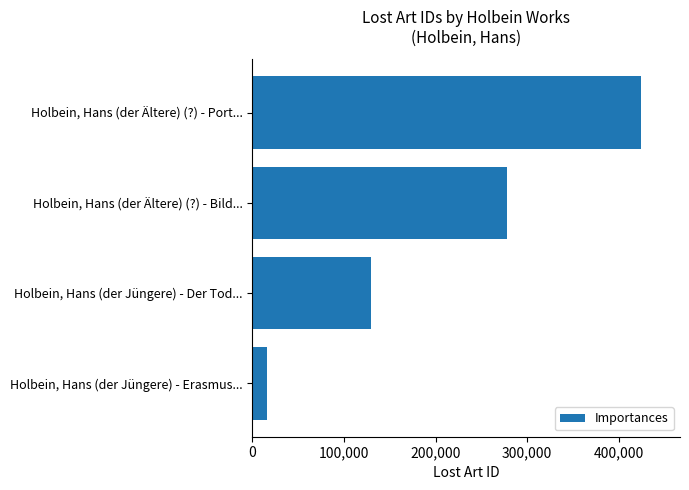

What is the label of the 3rd bar from the bottom?

Holbein, Hans (der Ältere) (?) - Bild...